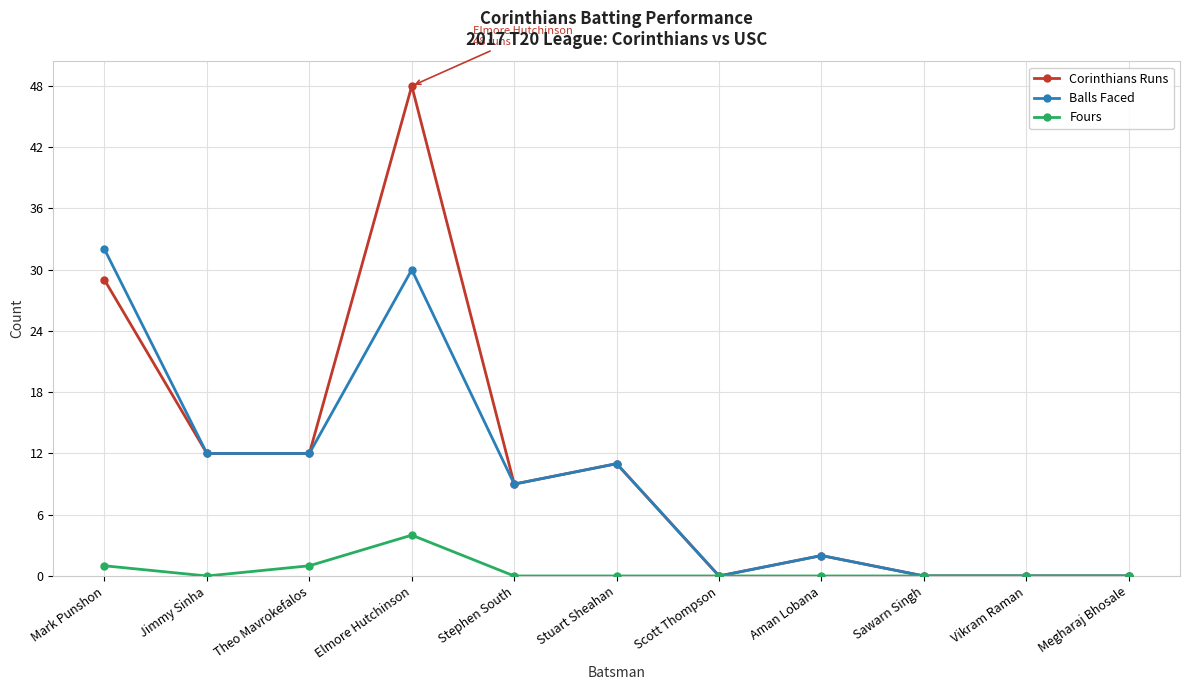

True or false: Fours has more than 0 interior local peaks.

True